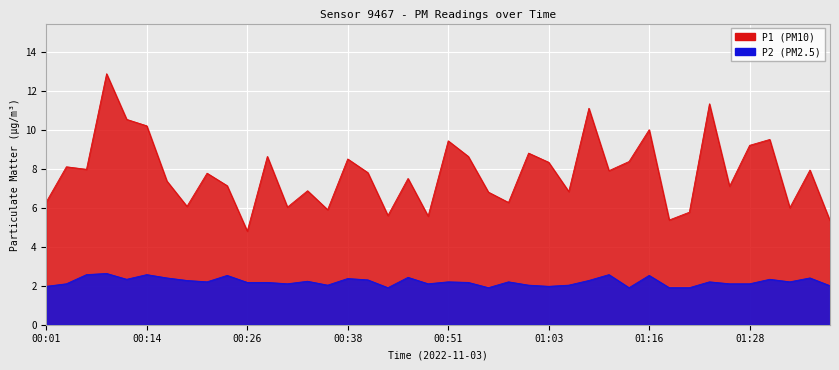

Between 00:18 and 00:43, which series saw the biggest shift?

P1